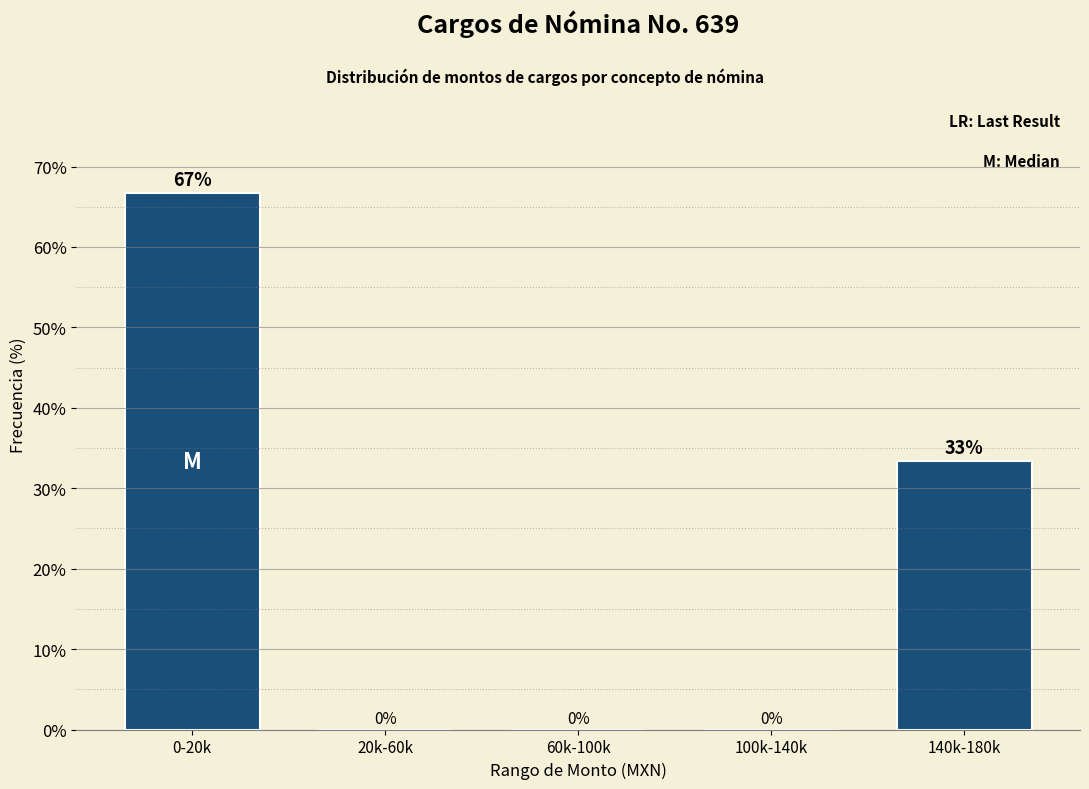

What is the sum of all values?

100.0